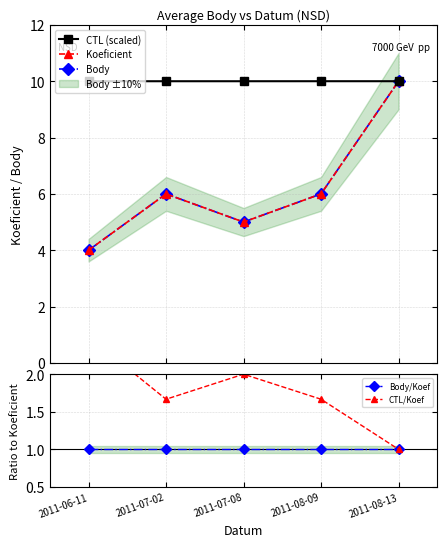

The Koeficient series shows 10.0 at 2011-08-13. True or false?

True